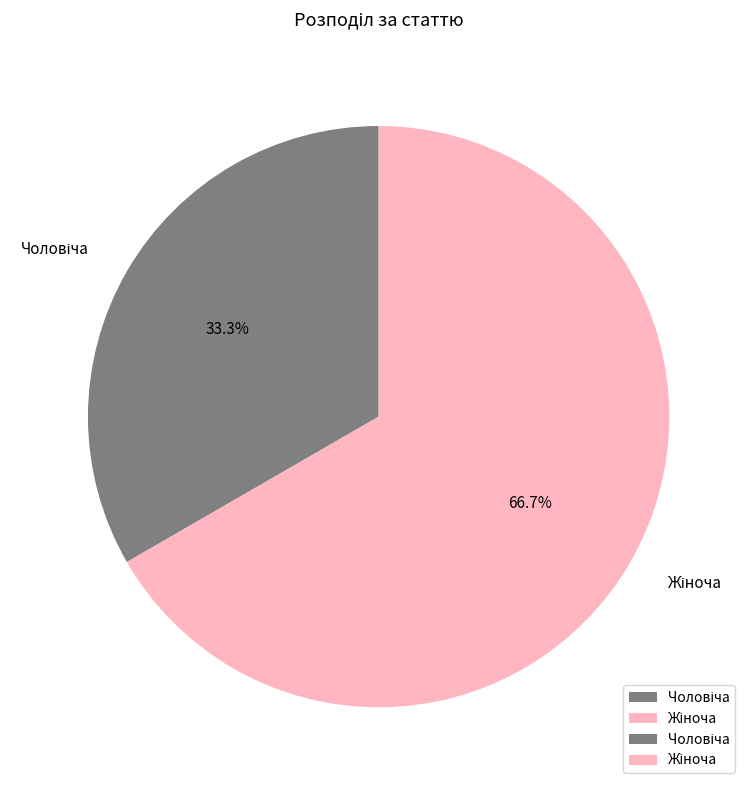

Does any single category account for the majority?

Yes